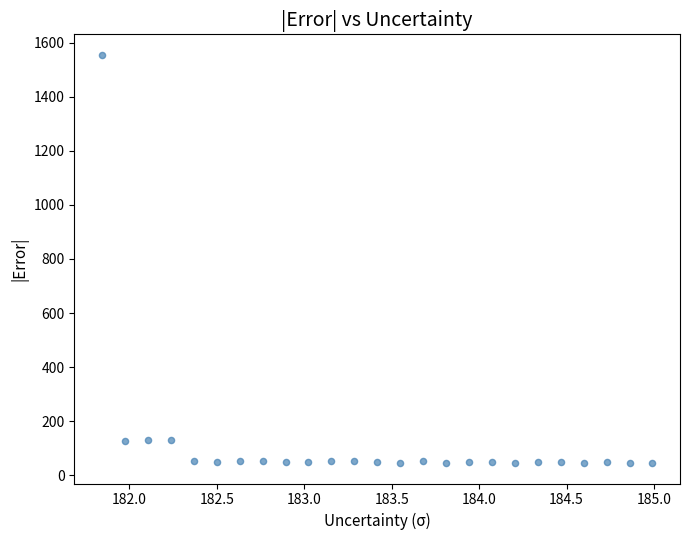

What is the range of X values (max minus min)?

3.1